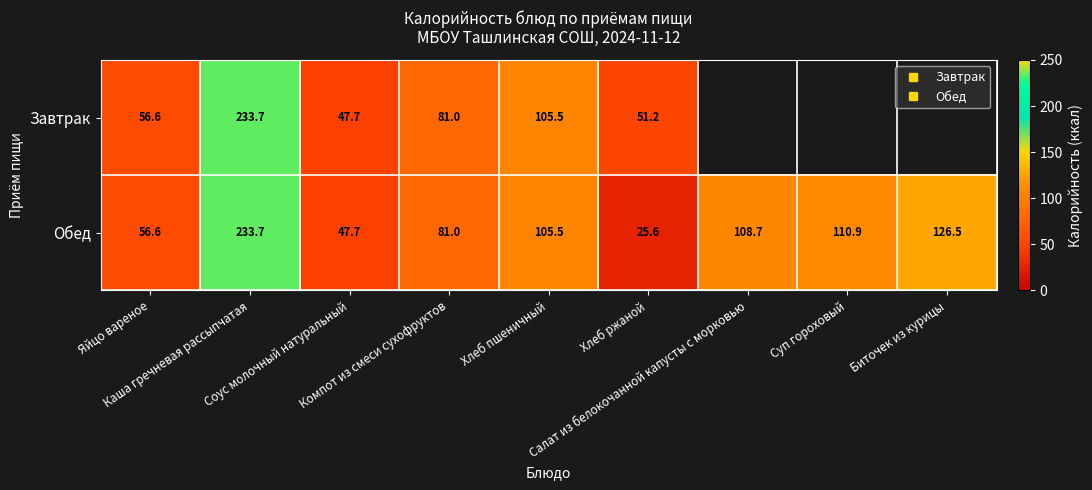

List the series in order of their peak value, lowest first.

Завтрак, Обед